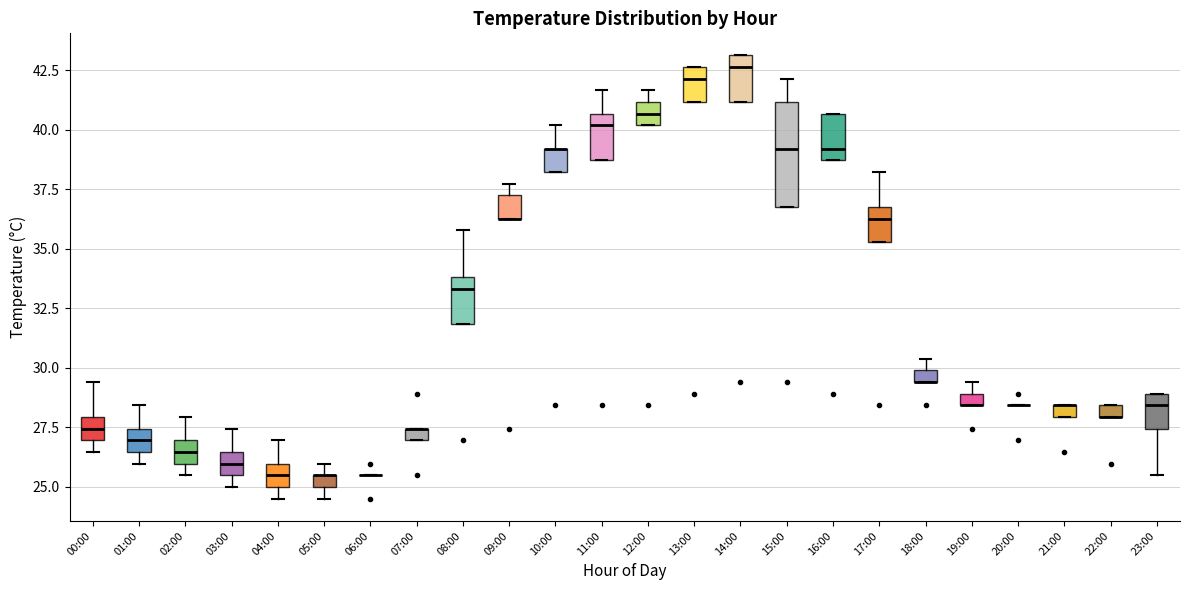

Comparing the boxes themselves (not the whiskers), which one is the tallest?

15:00